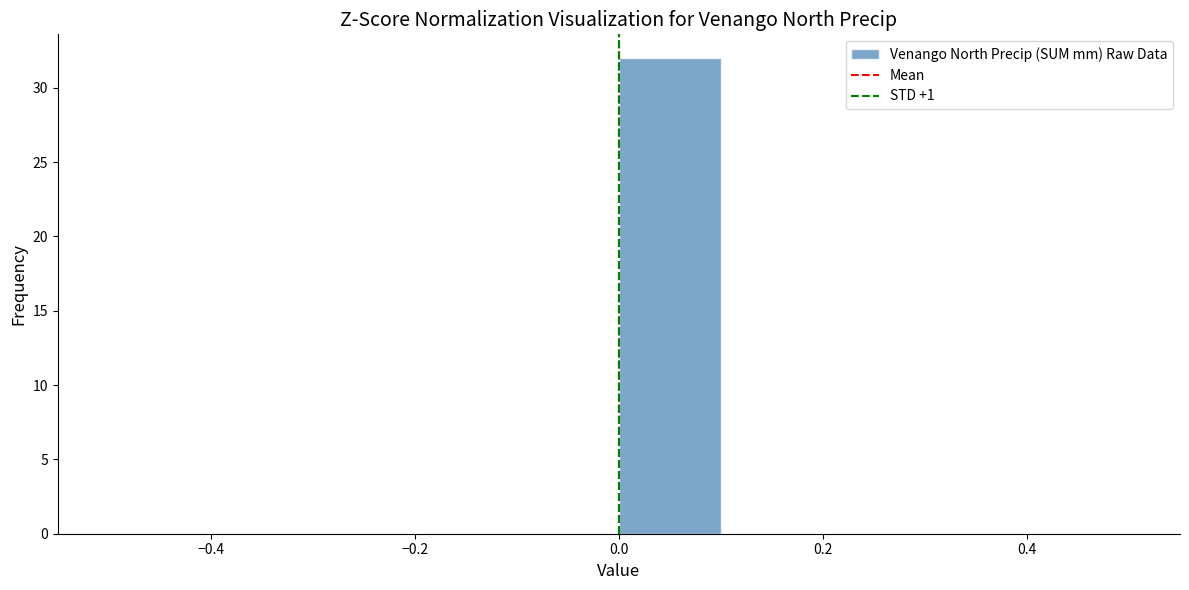

Reading left to right, transcribe this chart: for each bar, give the range it covers on the x-axis and its height. The values are not printed on the chart, so give them approximately, as read against the axis.

-0.5 to -0.4: 0
-0.4 to -0.3: 0
-0.3 to -0.2: 0
-0.2 to -0.1: 0
-0.1 to 0.0: 0
0.0 to 0.1: 32
0.1 to 0.2: 0
0.2 to 0.3: 0
0.3 to 0.4: 0
0.4 to 0.5: 0